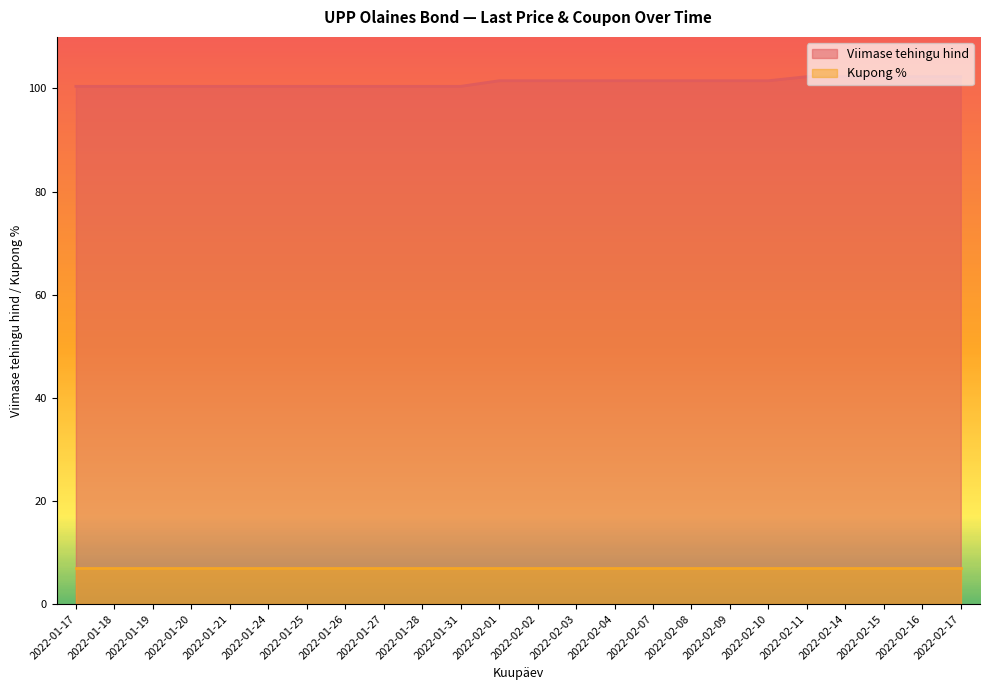

Which has a higher value, 2022-01-18 or 2022-01-17?

2022-01-18